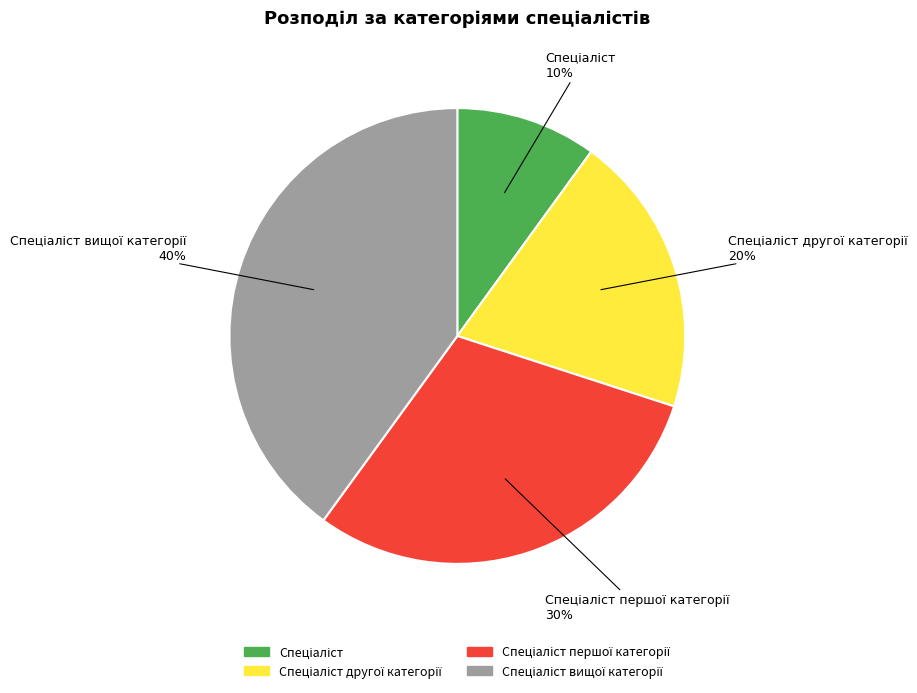

Is there any slice that represents more than half of the pie?

No